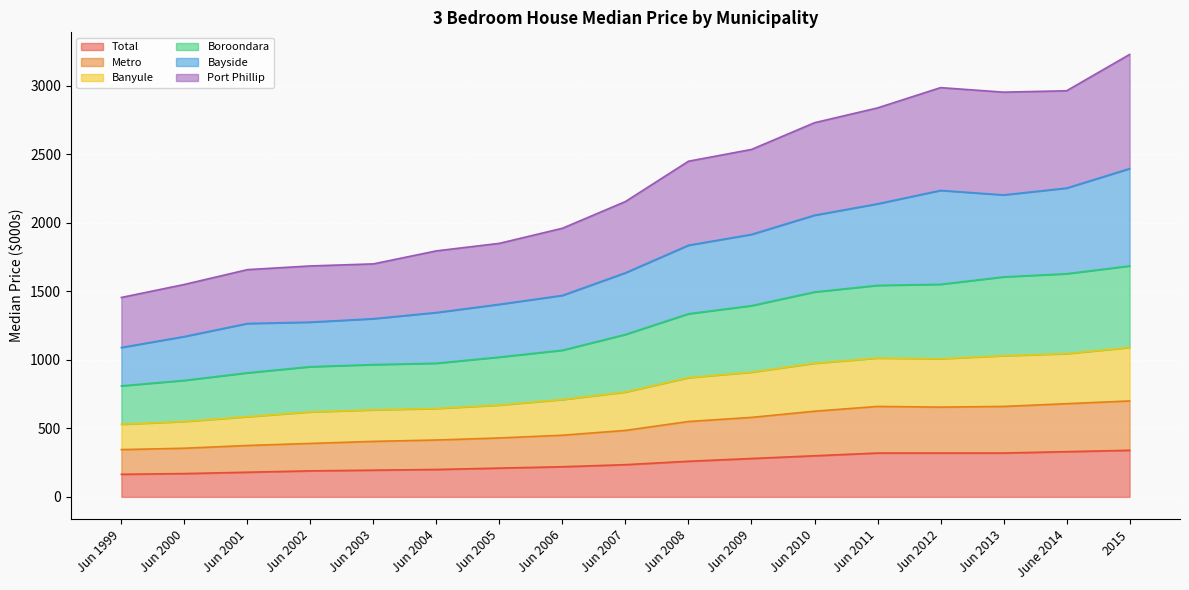

How many data points in Boroondara are above 1185?

8